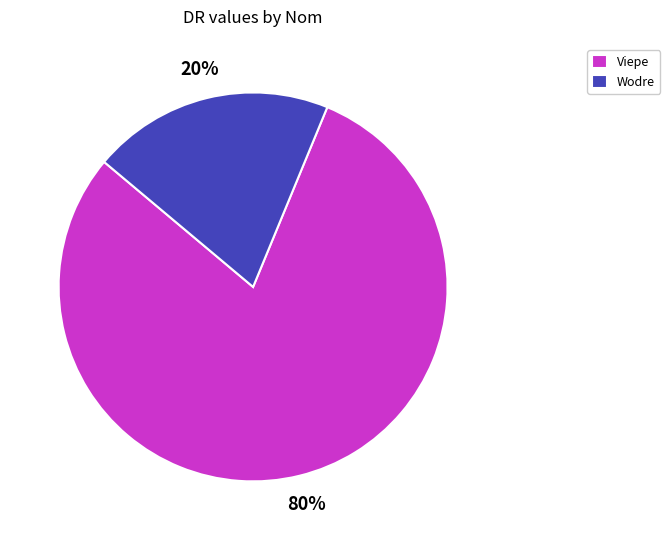

Rank the categories by value from highest to lowest.

Viepe, Wodre